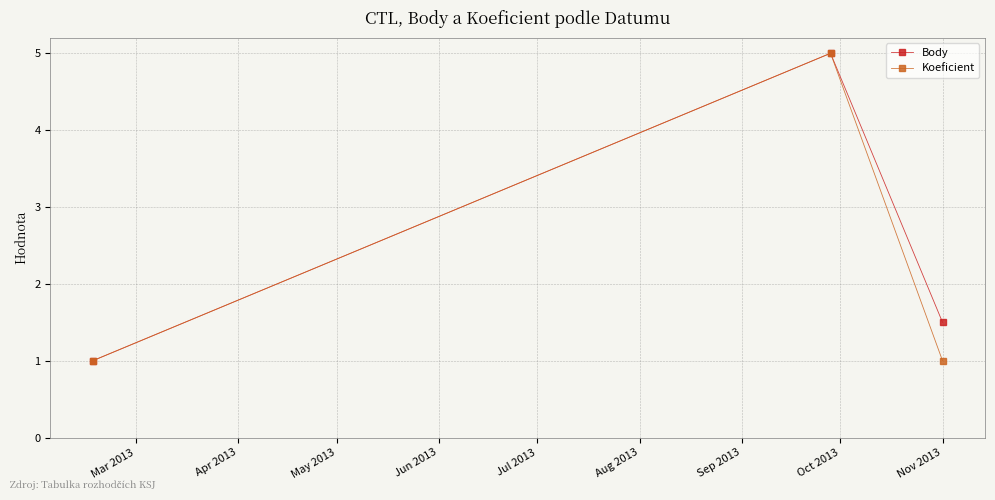

What is the minimum value shown in the chart?

1.0